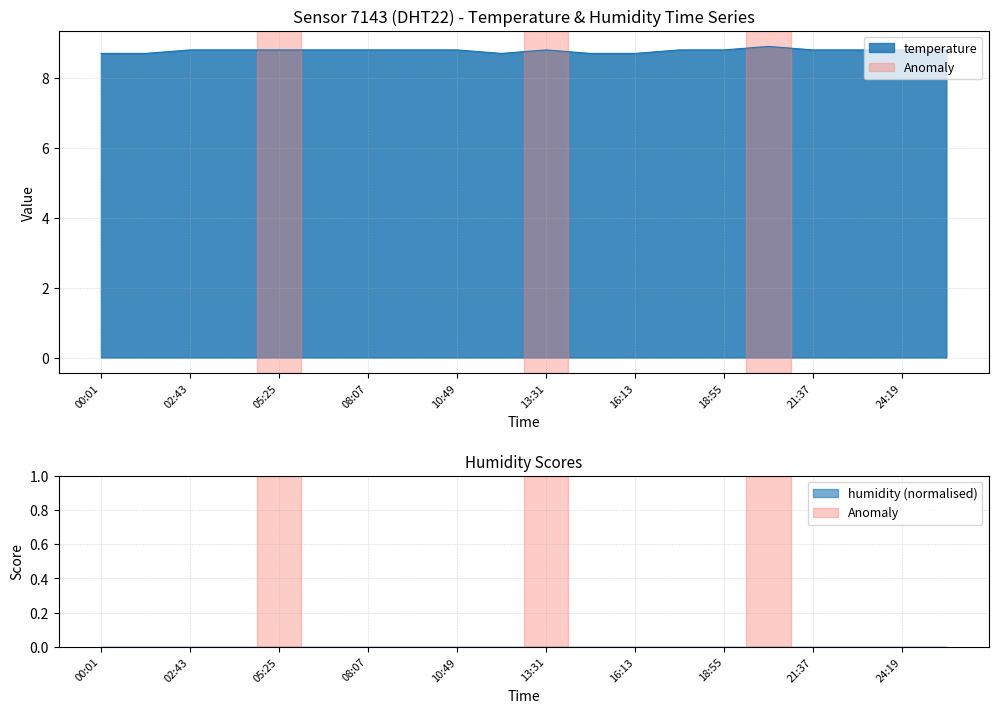

Rank the categories by value from lowest to highest.

00:01, 01:22, 12:10, 14:52, 16:13, 02:43, 04:04, 05:25, 06:46, 08:07, 09:28, 10:49, 13:31, 17:34, 18:55, 21:37, 22:58, 24:19, 25:40, 20:16